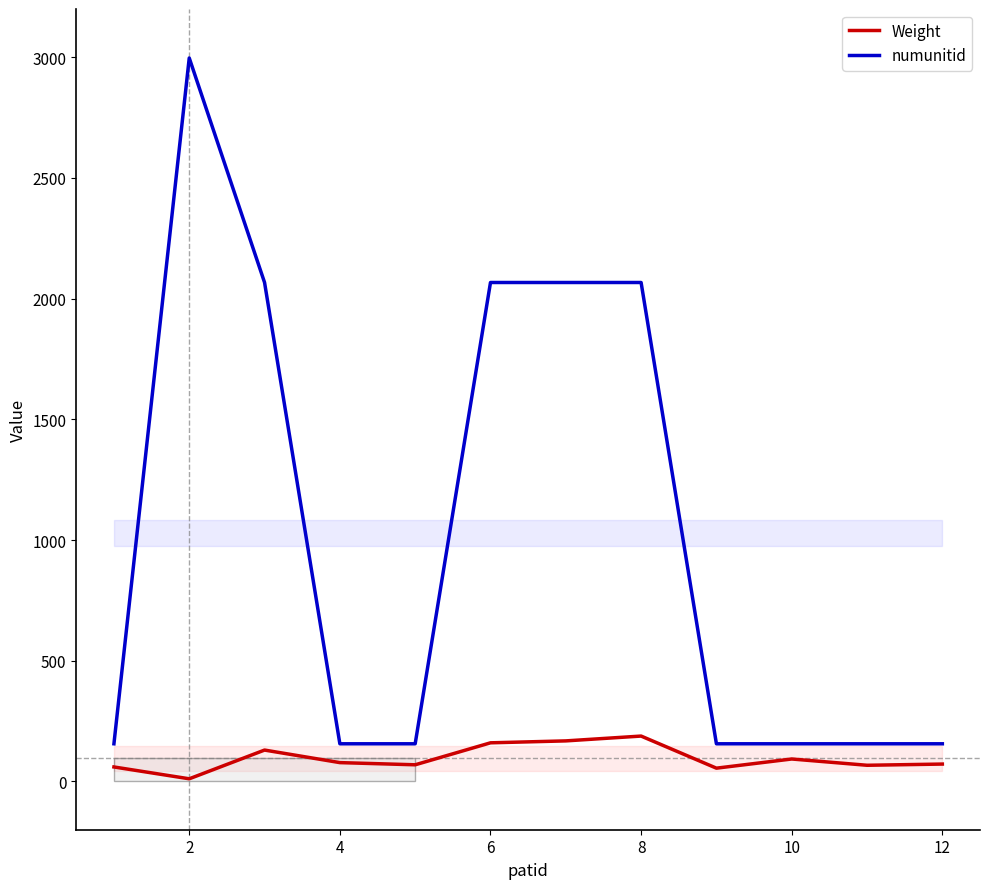

What is the approximate value of Weight at 10?

93